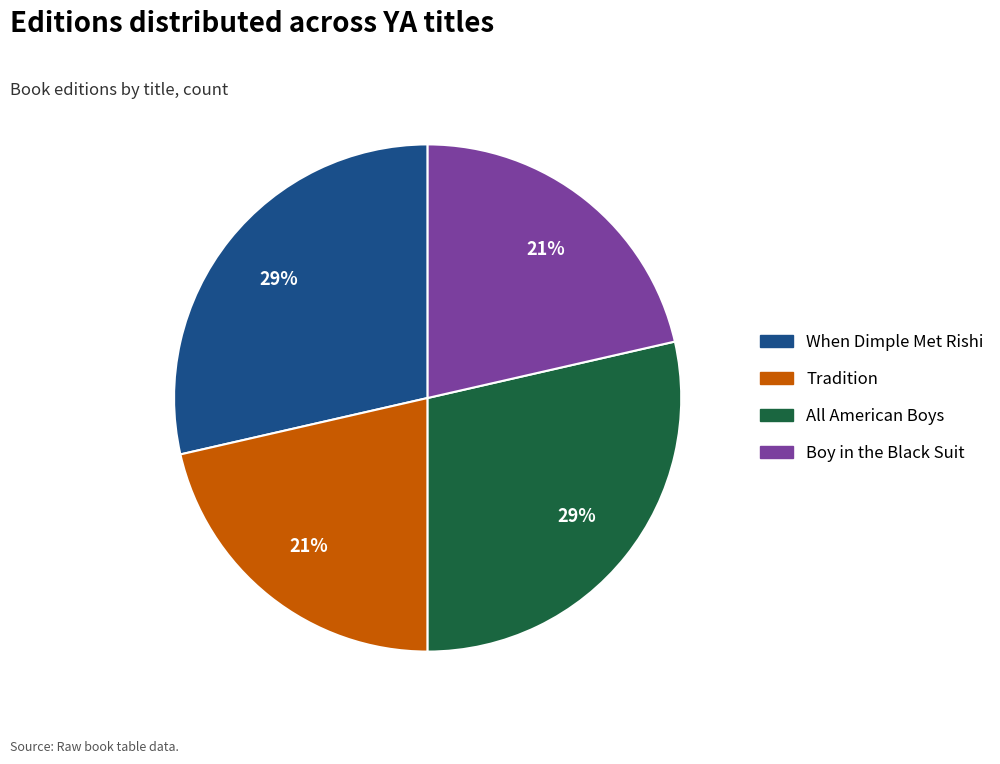

Is Boy in the Black Suit the majority of the pie?

No